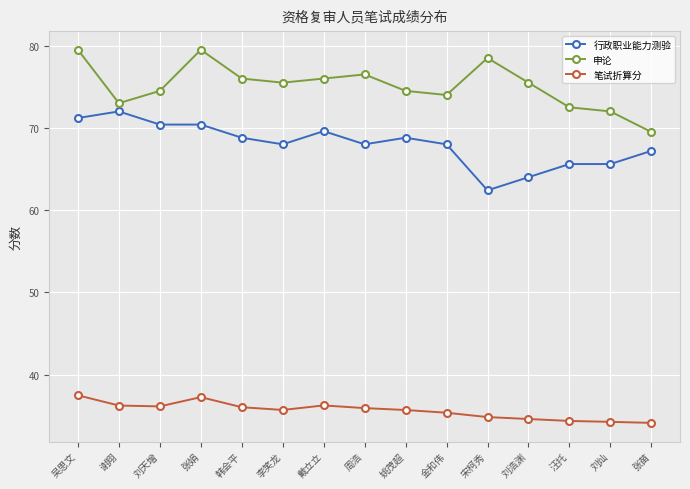

What is the minimum value for 行政职业能力测验?

62.4